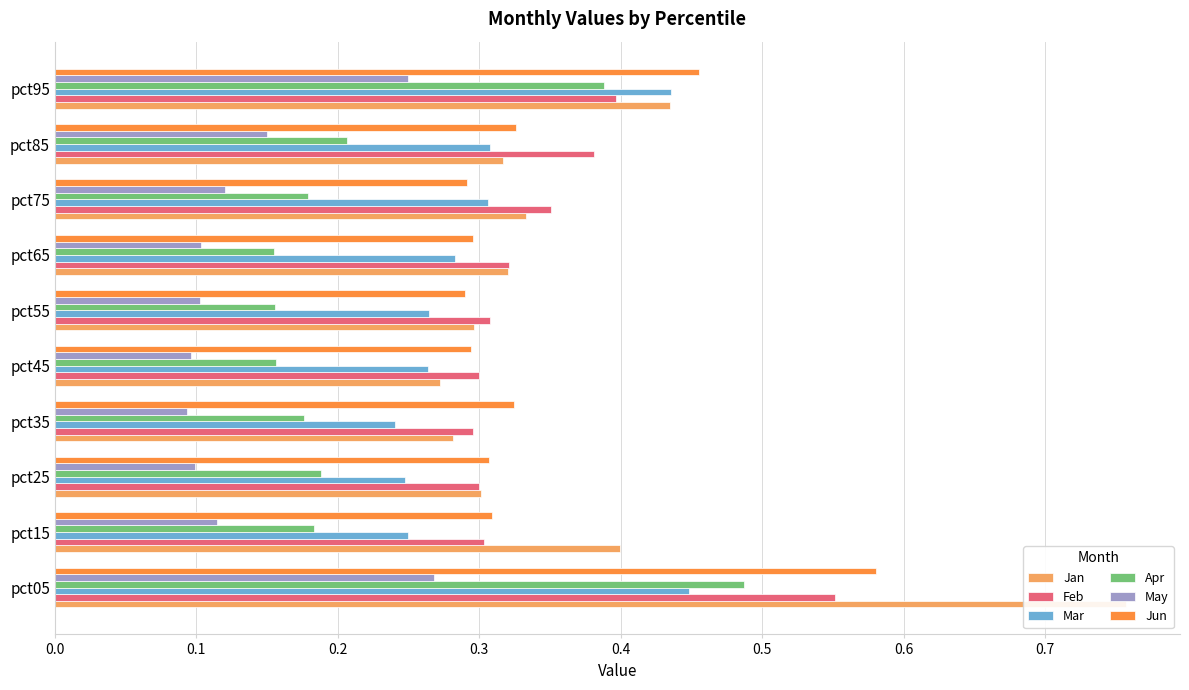

True or false: Feb has a value of 0.2 at pct85.

False